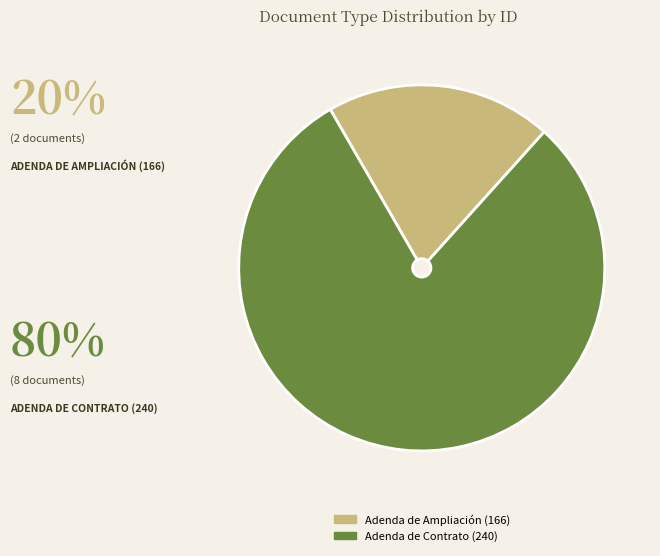

Is Adenda de Ampliación (166) the majority of the pie?

No